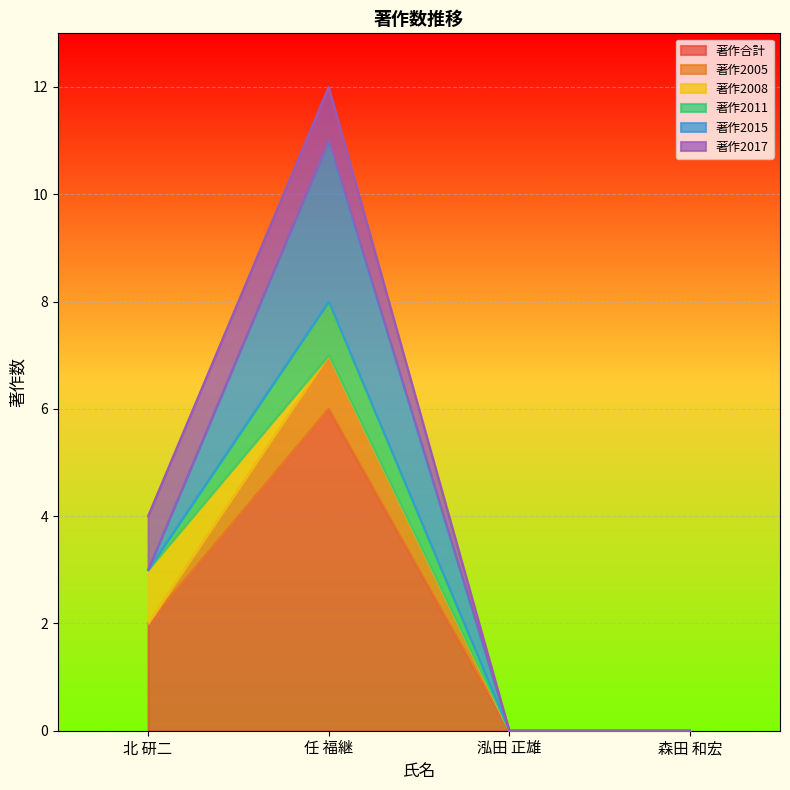

What is the spread (max minus min) of values at 北 研二?

2